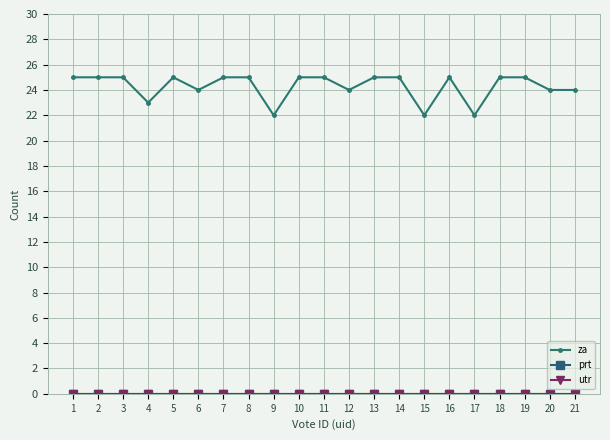

At how many categories does at least one series exceed 16?

21